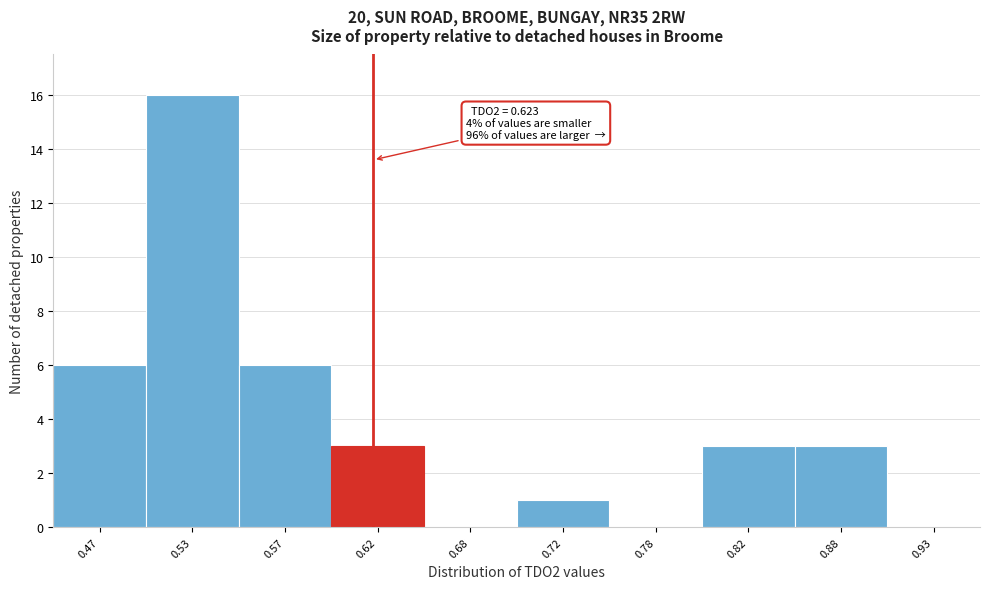

Which range on the x-axis has the tallest bar?

0.50 to 0.55